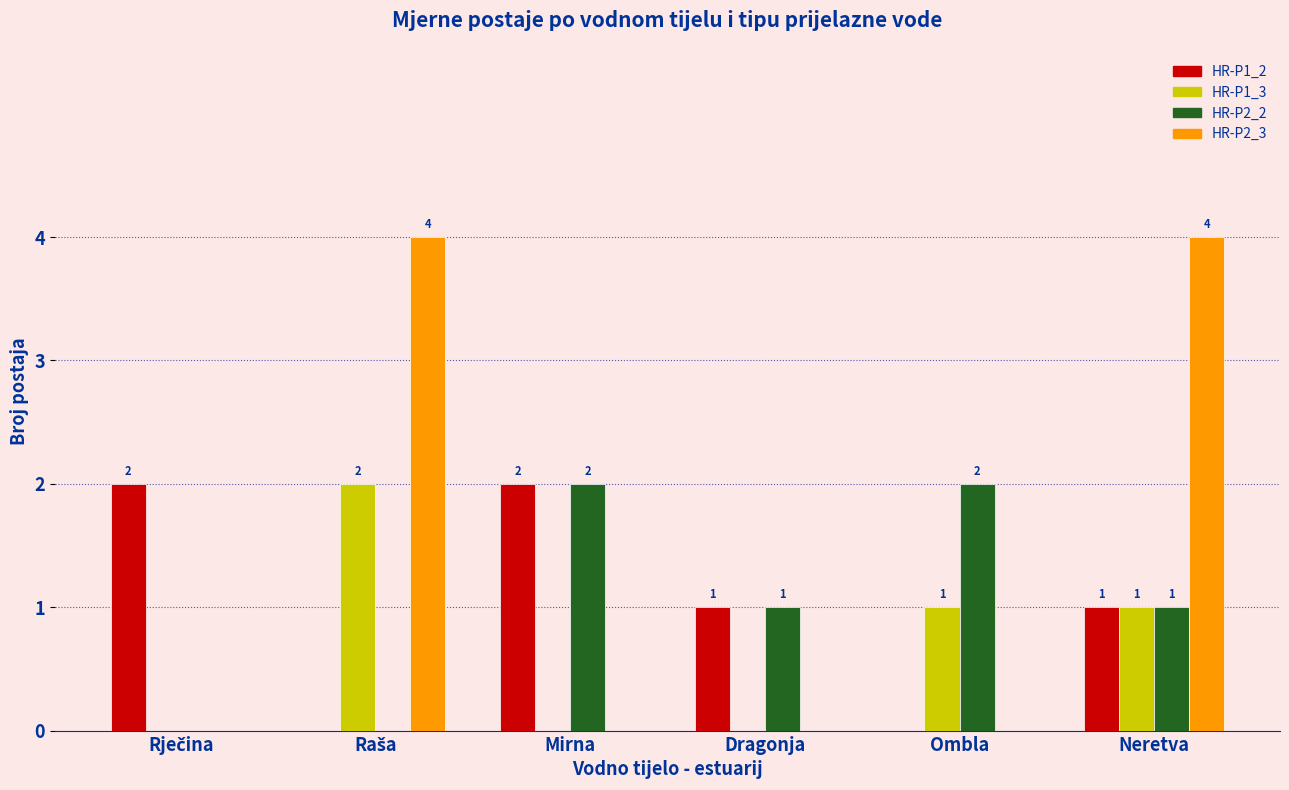

What is the maximum value for HR-P1_2?

2